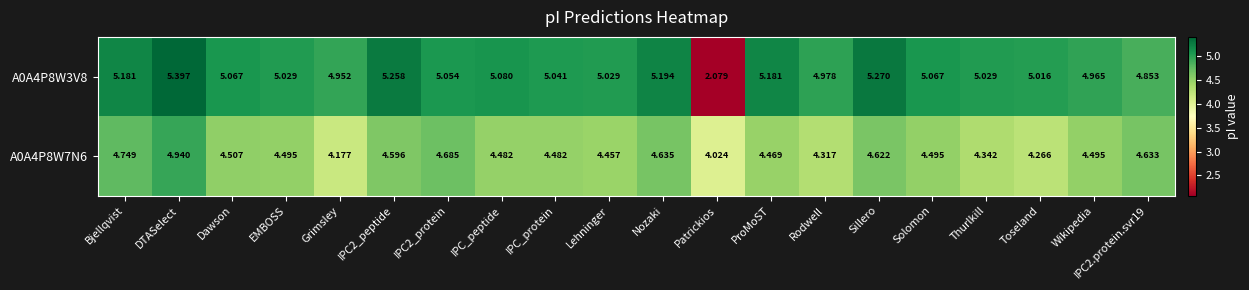

At which label does A0A4P8W3V8 first exceed 5?

Bjellqvist